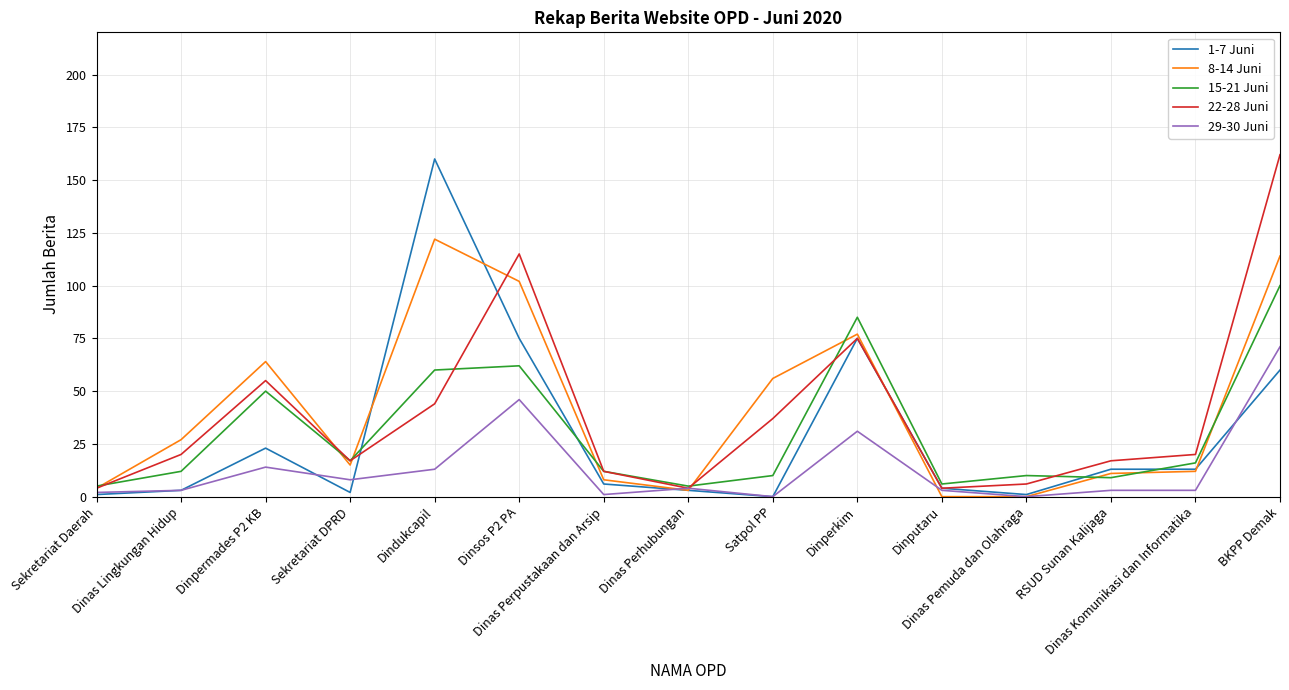

Which label corresponds to the largest value in the chart?

BKPP Demak